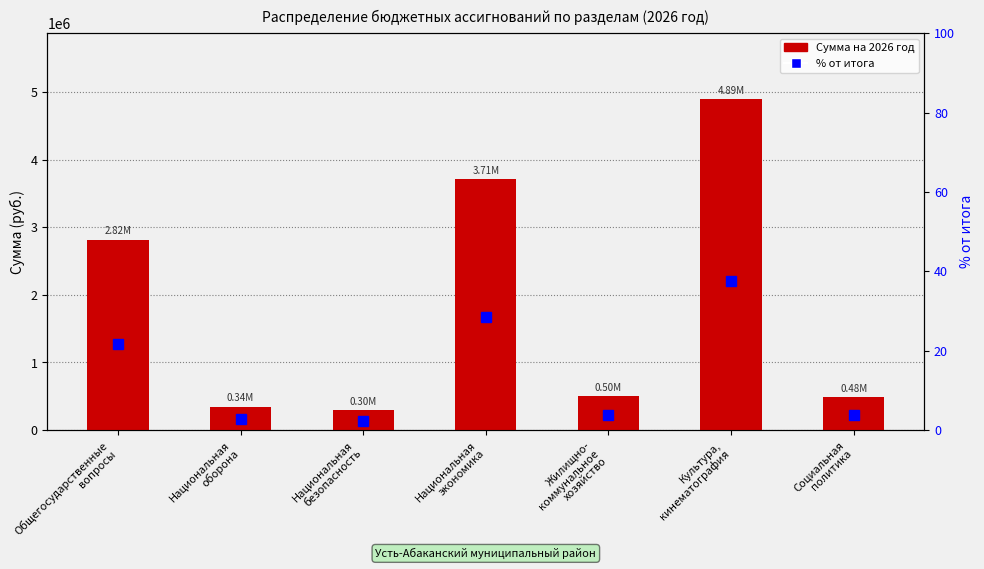

The value of Сумма на 2026 год at Национальная
оборона is 577263.7. True or false?

False